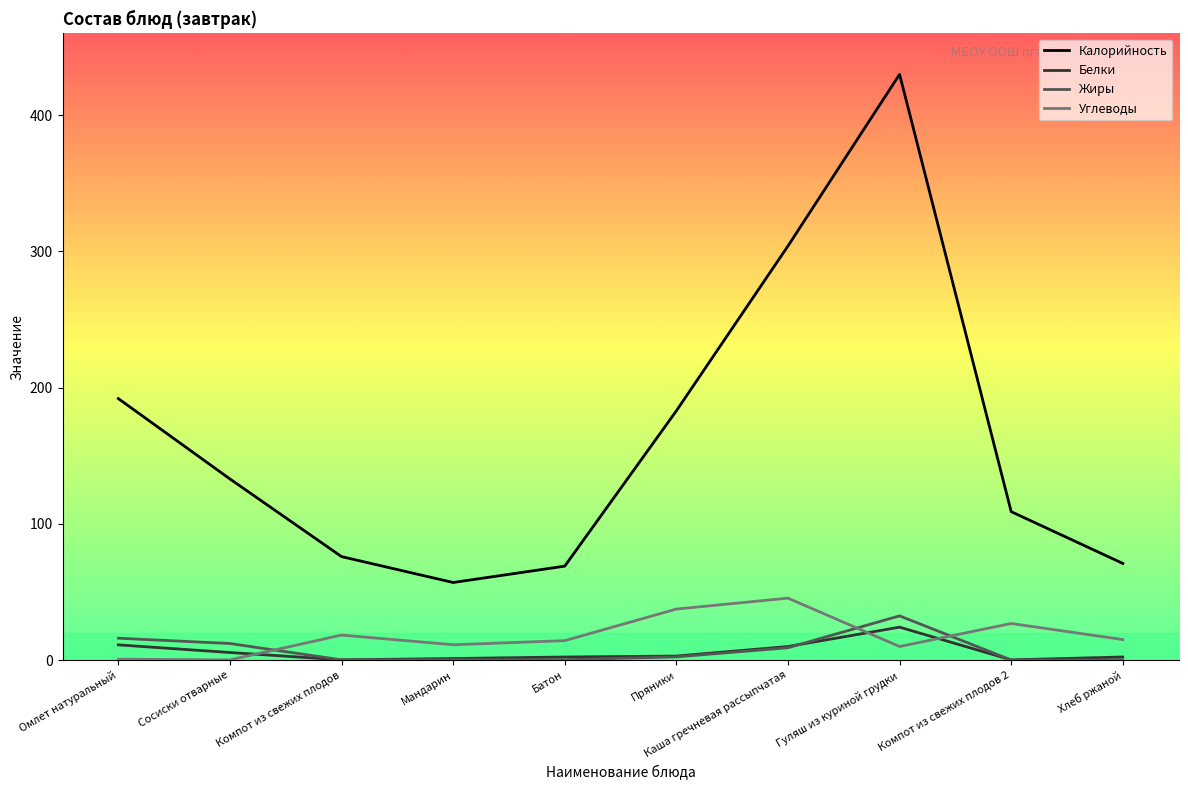

Which series changed the most between Омлет натуральный and Хлеб ржаной?

Калорийность